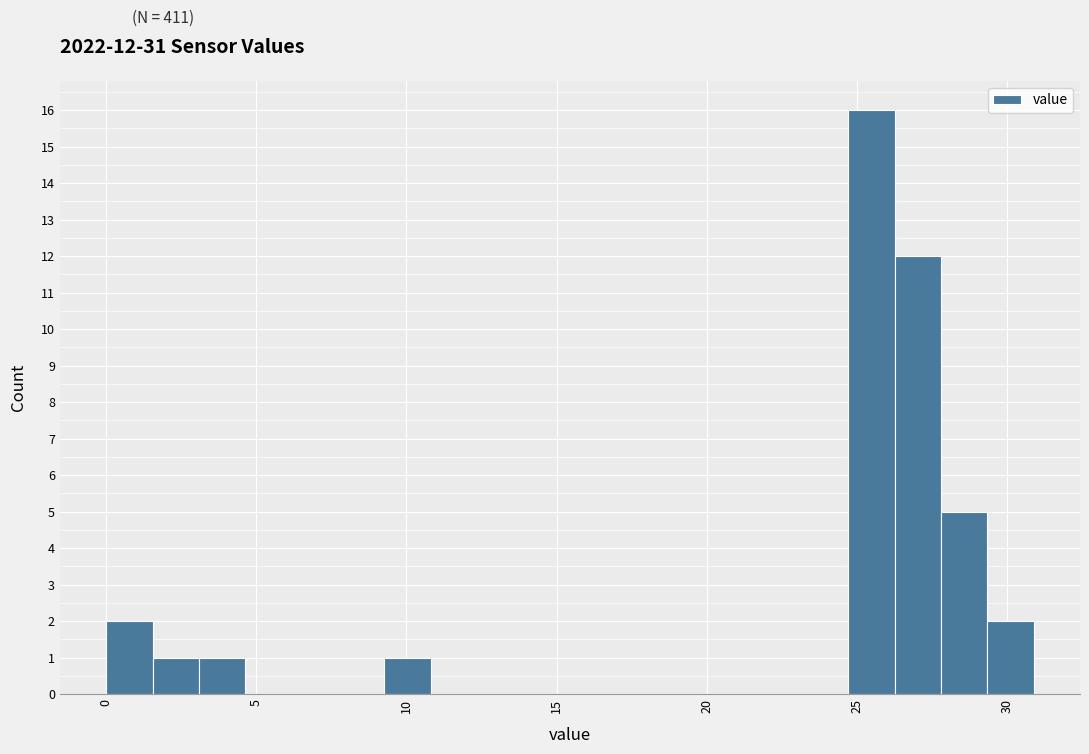

Around what value on the x-axis is the tallest bar? Give the approximate position of its centre, as read against the axis.

25.5